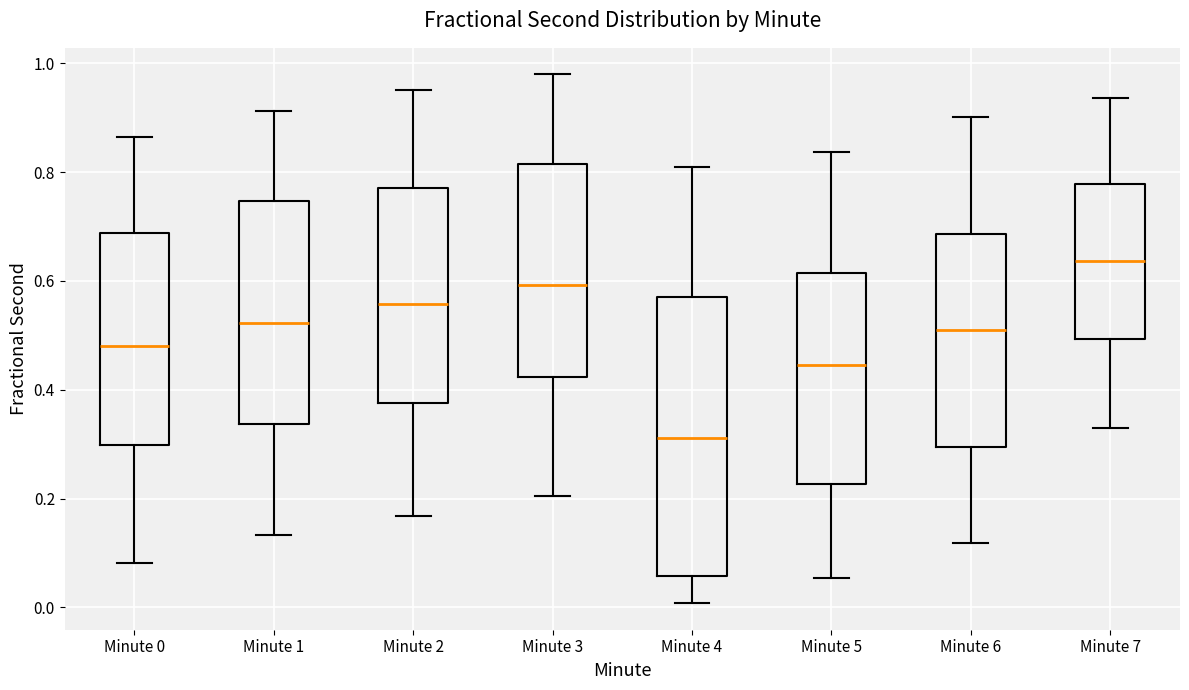

Where does the median line of the box for Minute 0 sit on the y-axis? The values are not printed on the chart, so give them approximately, as read against the axis.

0.48